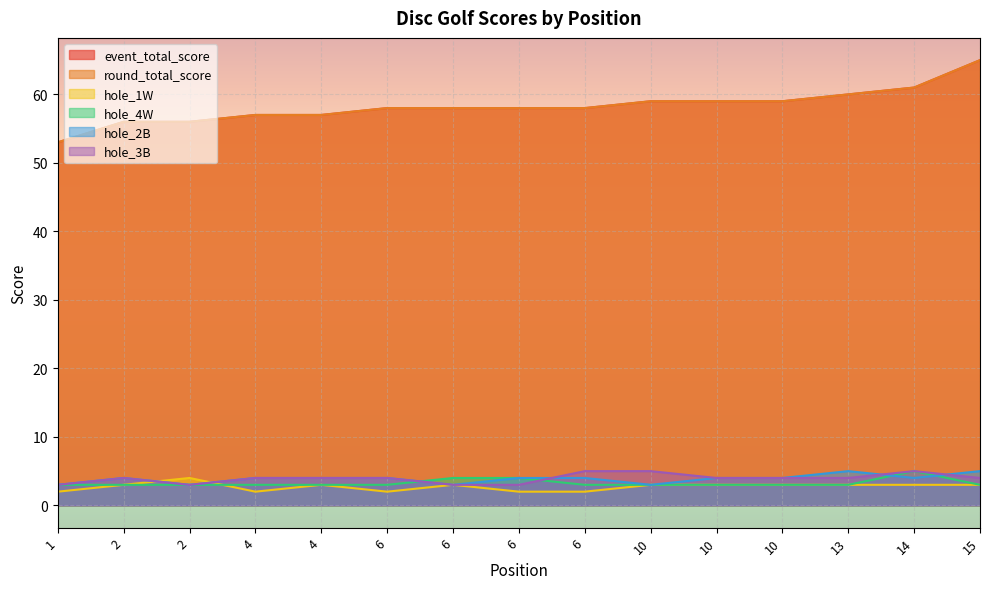

True or false: round_total_score and hole_2B cross at least once.

False